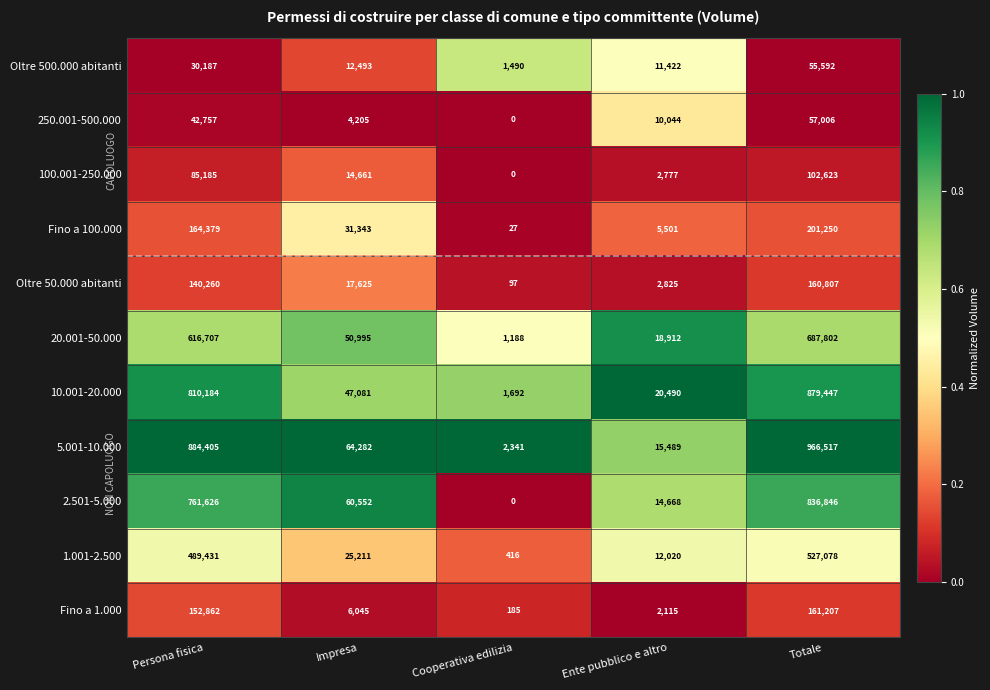

What is the spread (max minus min) of values at Ente pubblico e altro?

18375